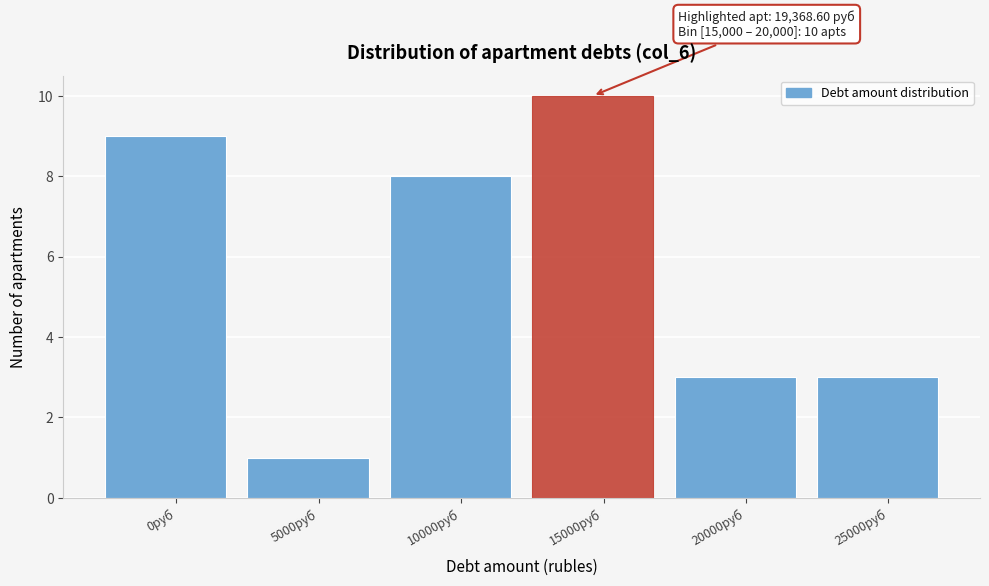

Reading left to right, transcribe all the data shown in this chart.

0руб=9	5000руб=1	10000руб=8	15000руб=10	20000руб=3	25000руб=3